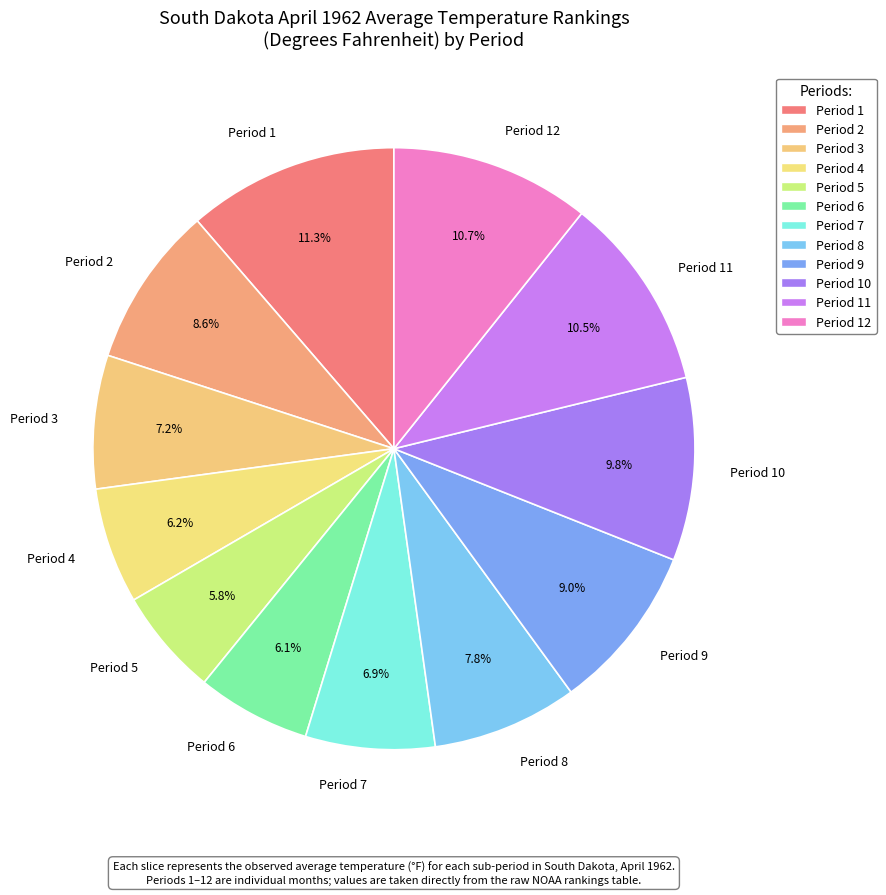

To the nearest percent, what is the difference between the largest and smallest slice percentages?

6%